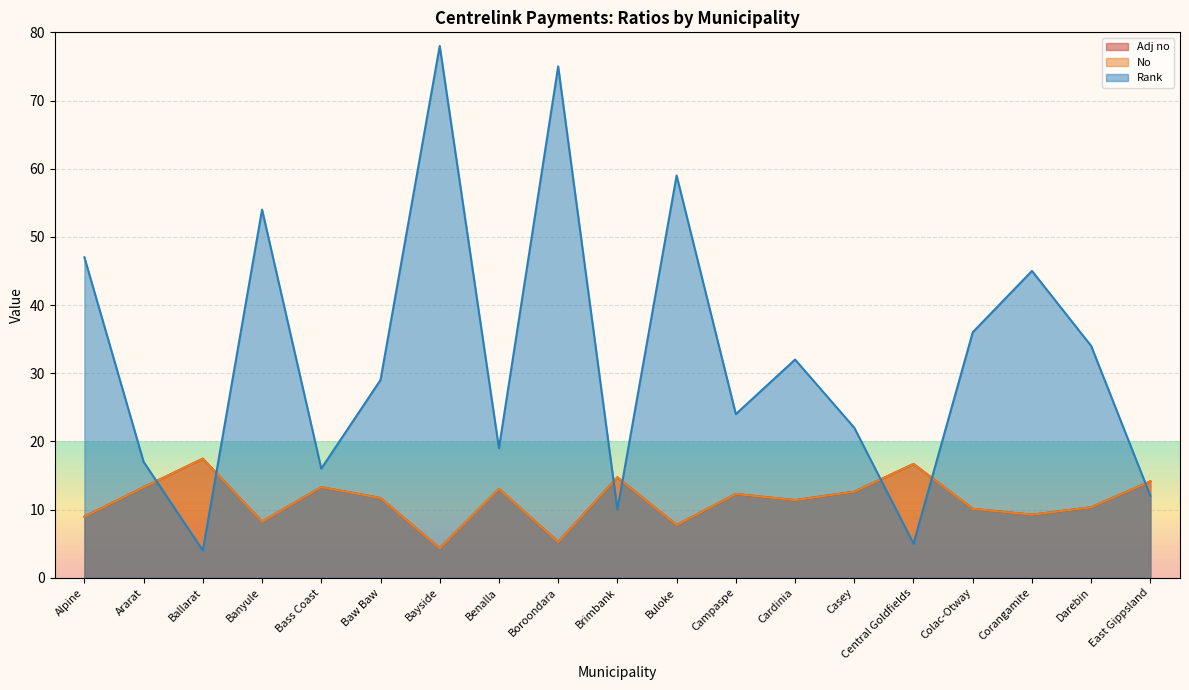

What value does the No series have at Cardinia?

11.4